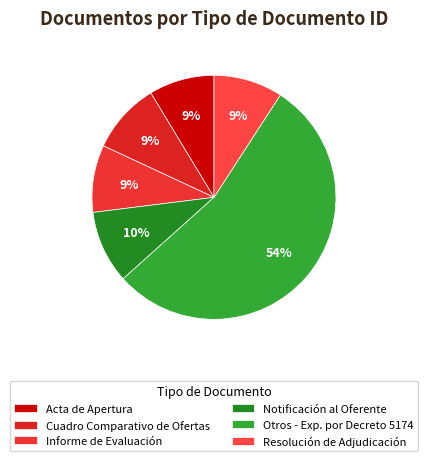

What percentage is the Informe de Evaluación slice, to the nearest percent?

9%